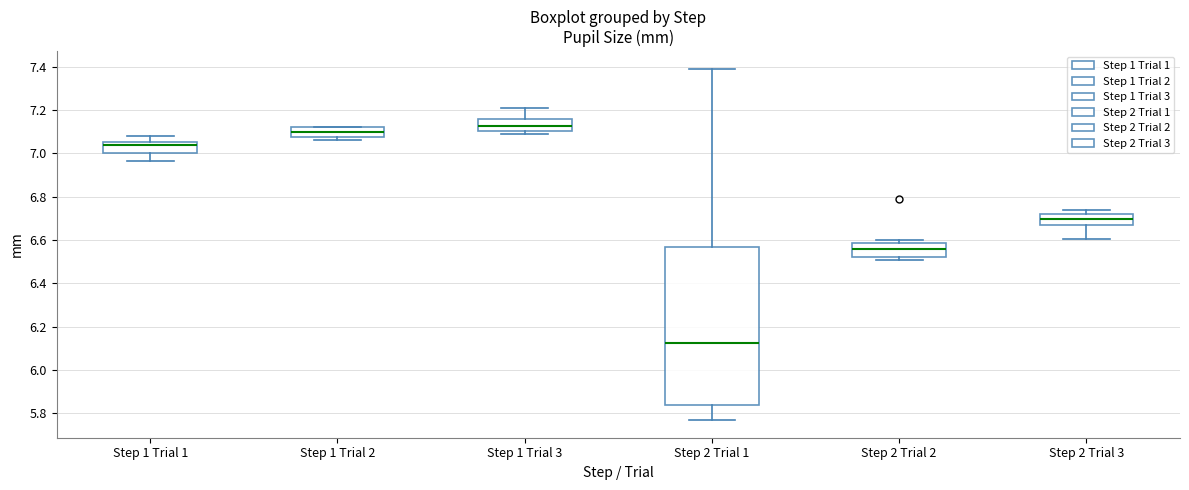

Comparing the boxes themselves (not the whiskers), which one is the tallest?

Step 2 Trial 1